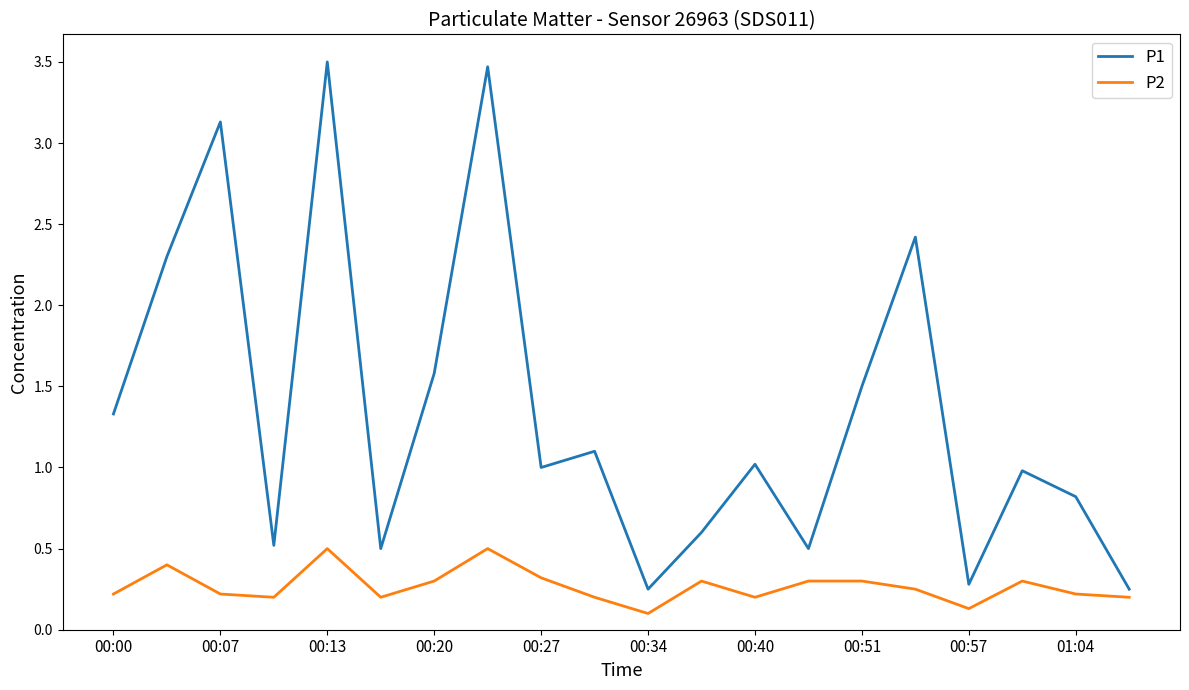

Which series has the largest total across all categories?

P1